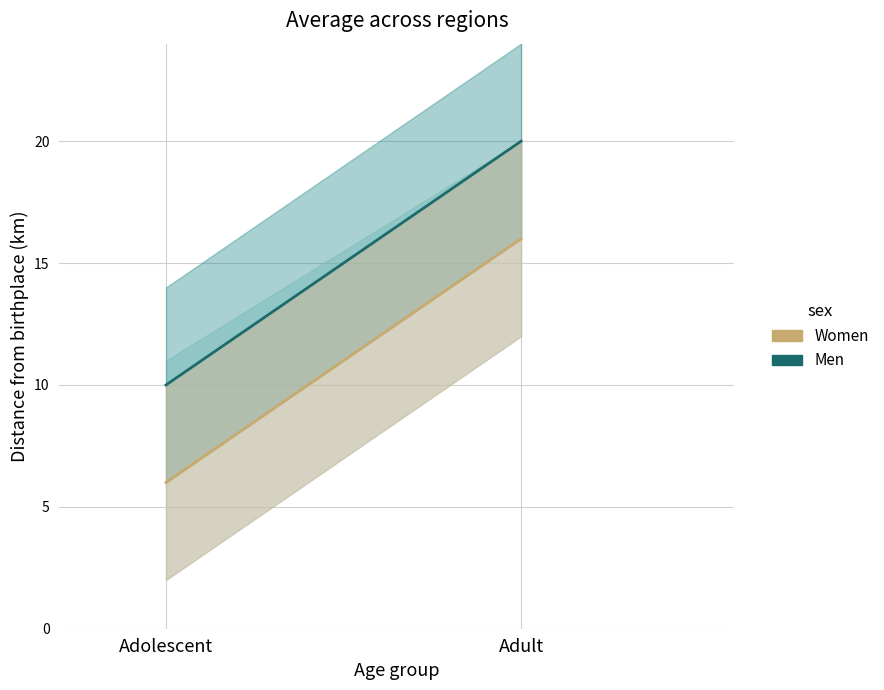

What is the difference between the maximum and minimum values in the Women series?

10